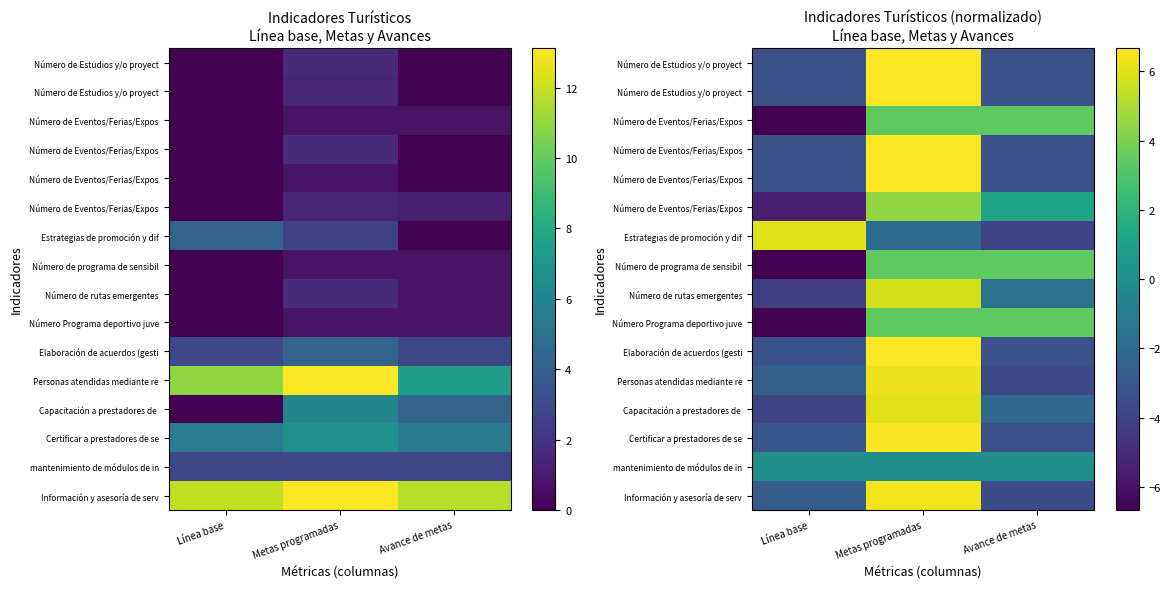

At which category does the chart reach its peak across all series?

Metas programadas